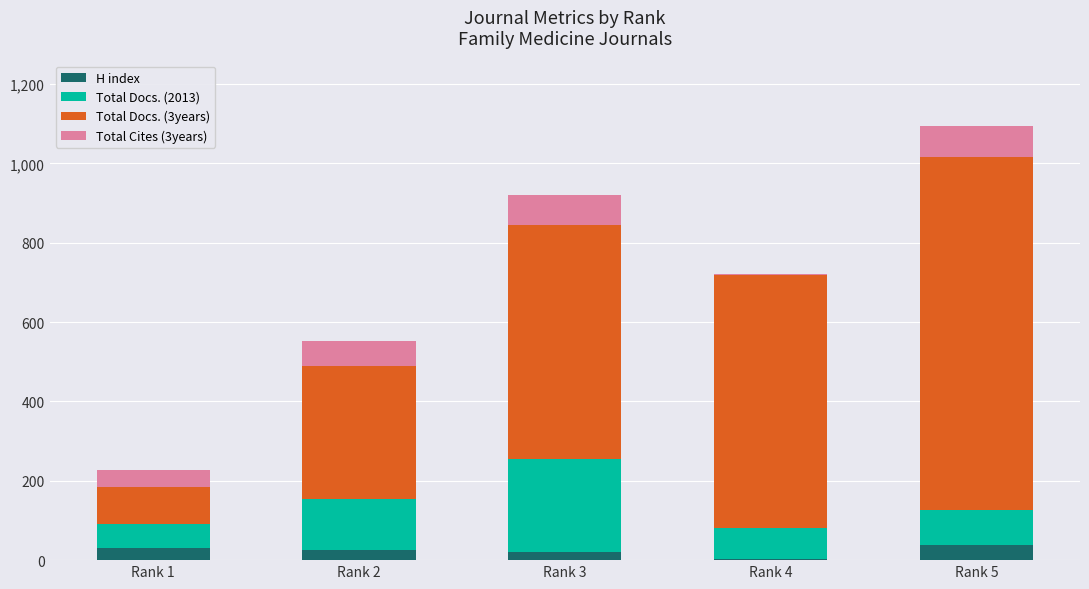

At which category is the sum across all series the highest?

Rank 5